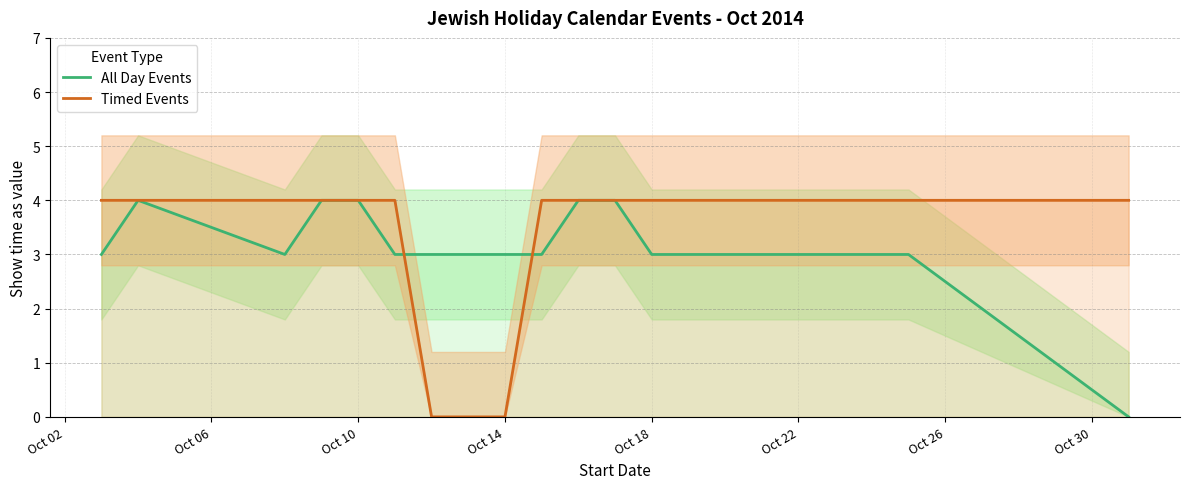

True or false: All Day Events and Timed Events cross at least once.

True